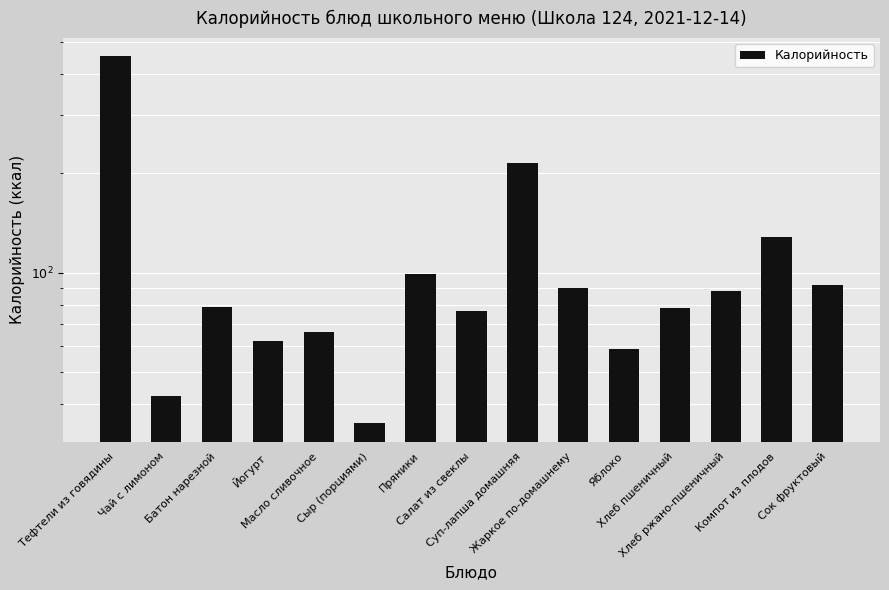

What is the difference between the maximum and second lowest values?

409.6